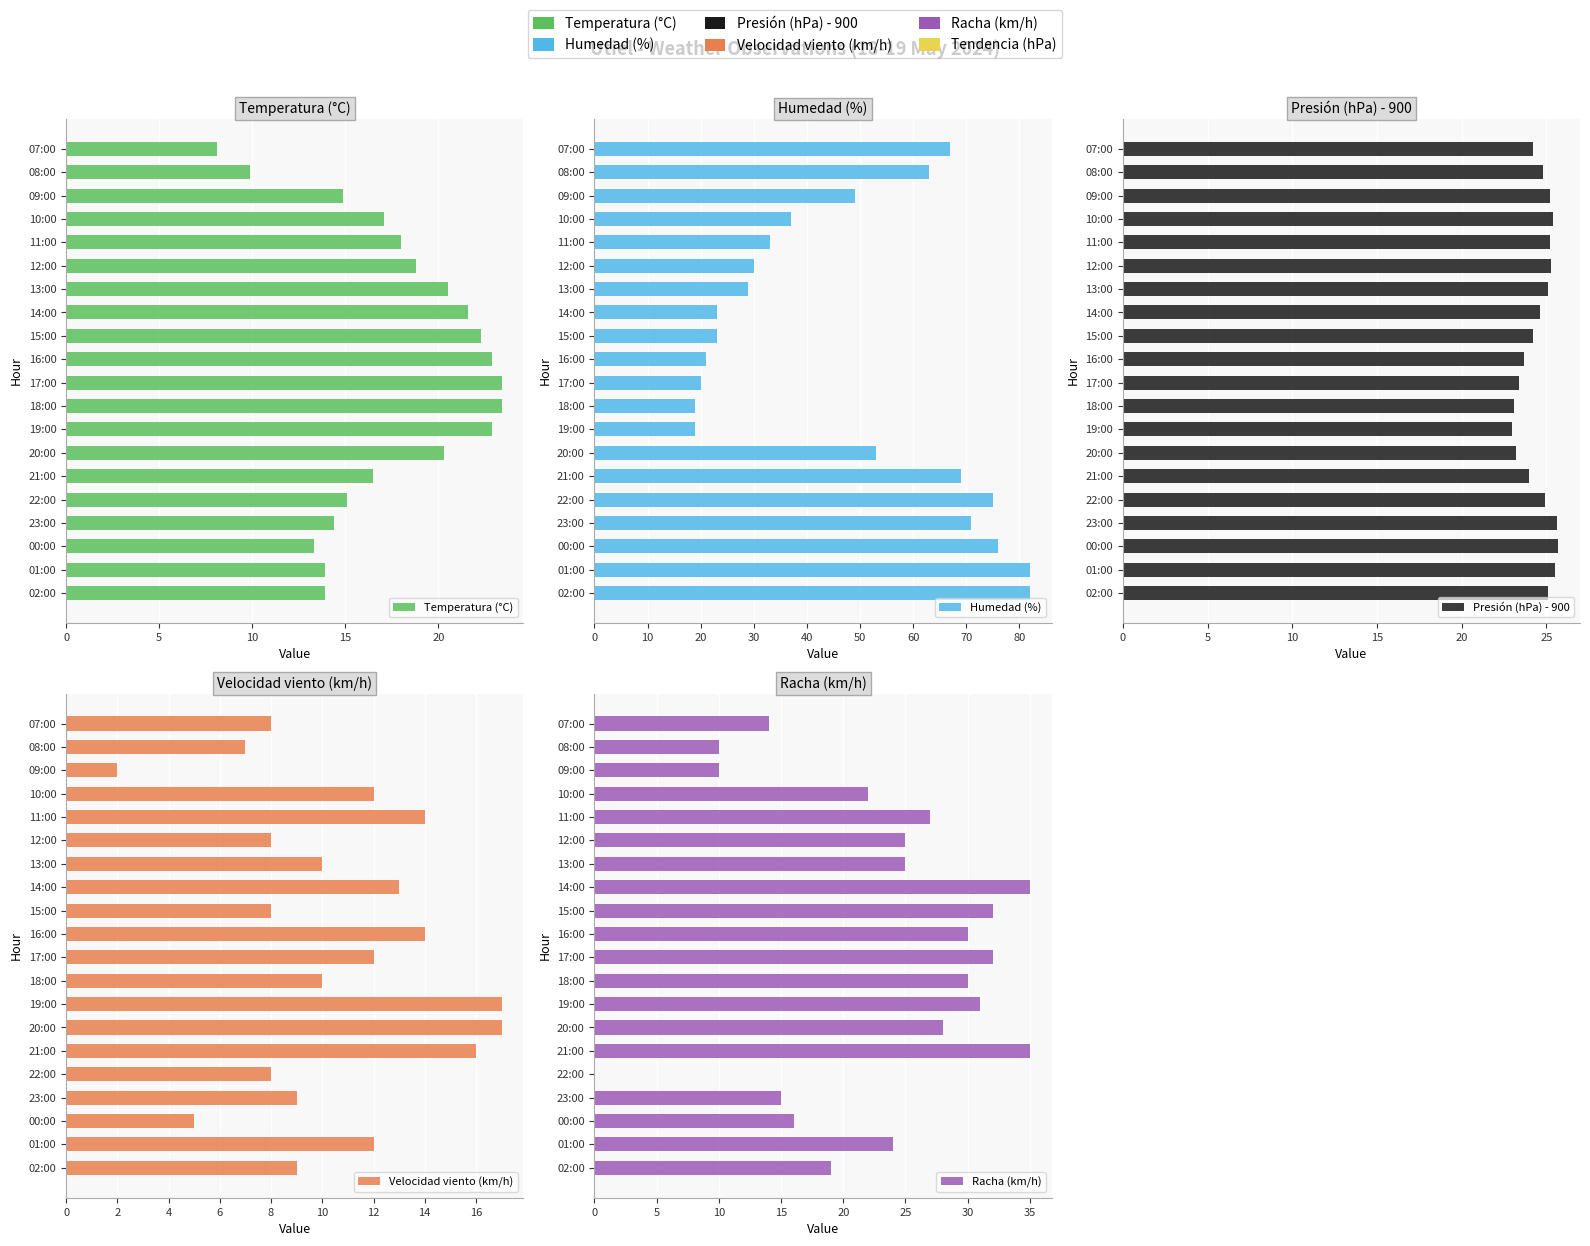

How many bars are there in each group?

5